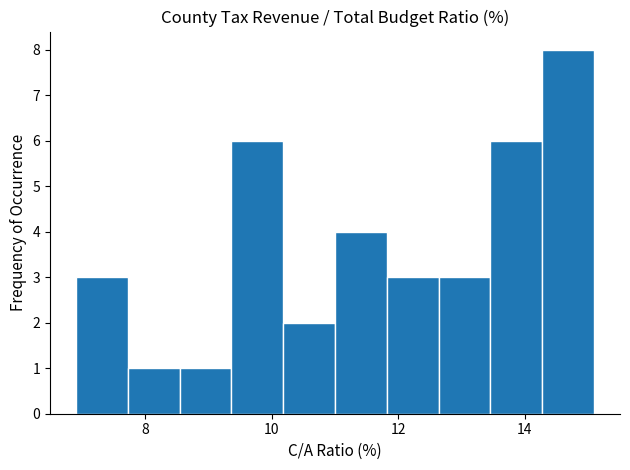

Reading left to right, transcribe this chart: for each bar, give the range it covers on the x-axis and its height. Neither the bar edges nor the heights are printed on the chart, so give them approximately, as read against the axes.

6.90 to 7.72: 3
7.72 to 8.54: 1
8.54 to 9.36: 1
9.36 to 10.18: 6
10.18 to 11.00: 2
11.00 to 11.82: 4
11.82 to 12.64: 3
12.64 to 13.46: 3
13.46 to 14.28: 6
14.28 to 15.10: 8